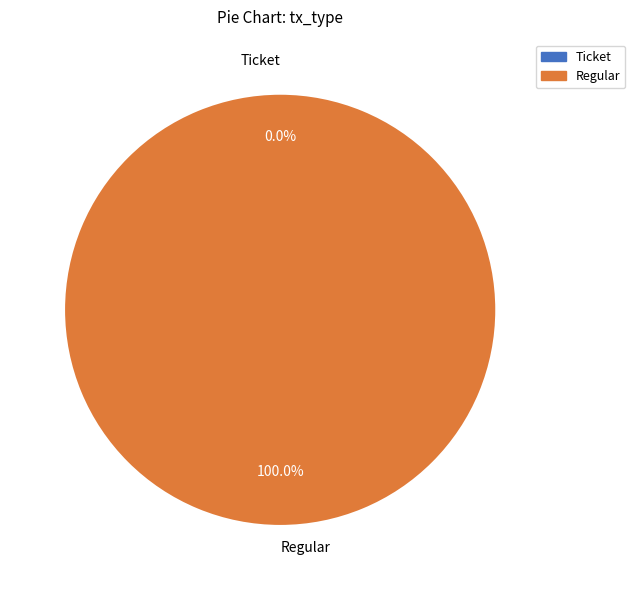

Rank the categories by value from lowest to highest.

Ticket, Regular